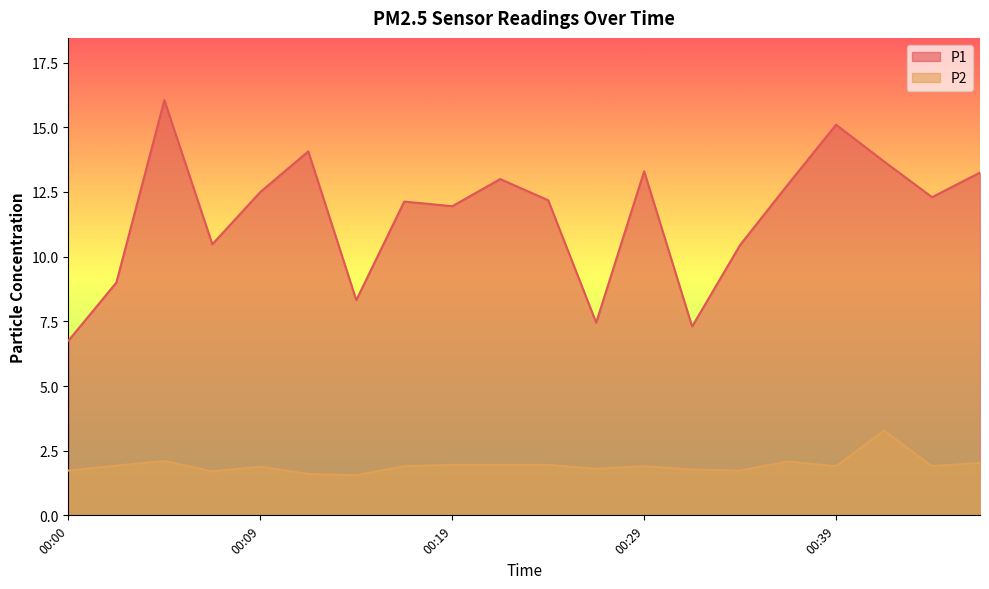

At which category is the sum across all series the highest?

00:05